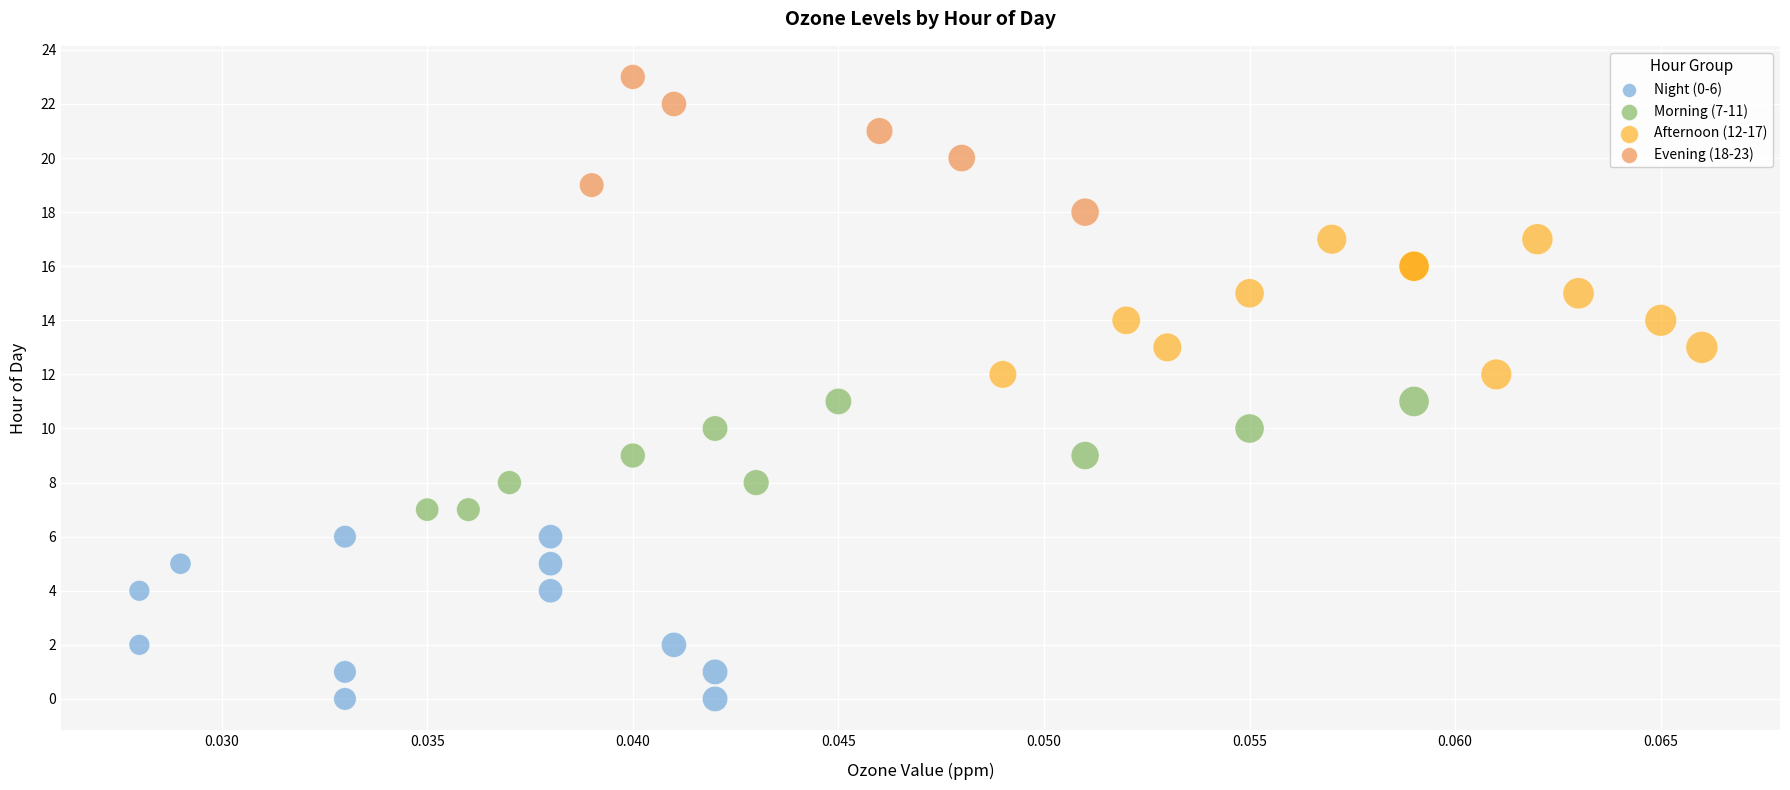

Which series reaches the maximum Y coordinate?

Evening (18-23)